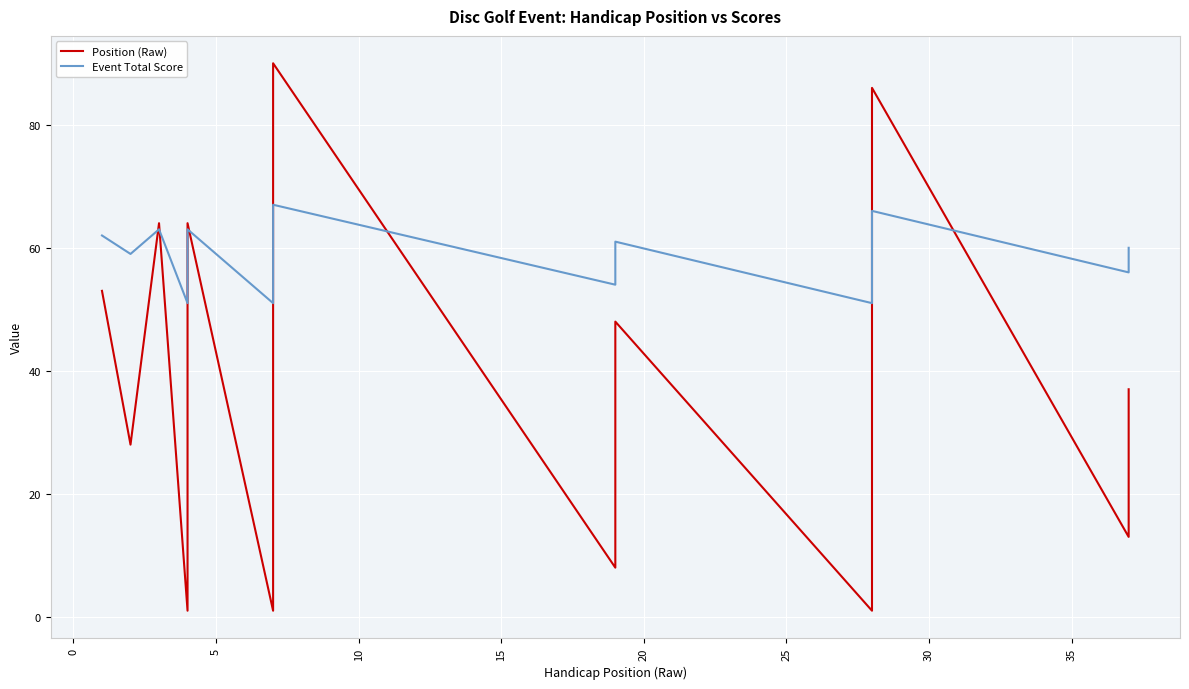

Which series has the largest total across all categories?

Event Total Score